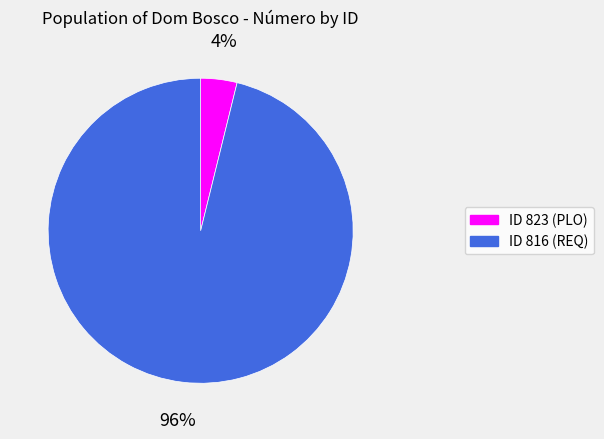

To the nearest percent, what is the average slice percentage?

50%